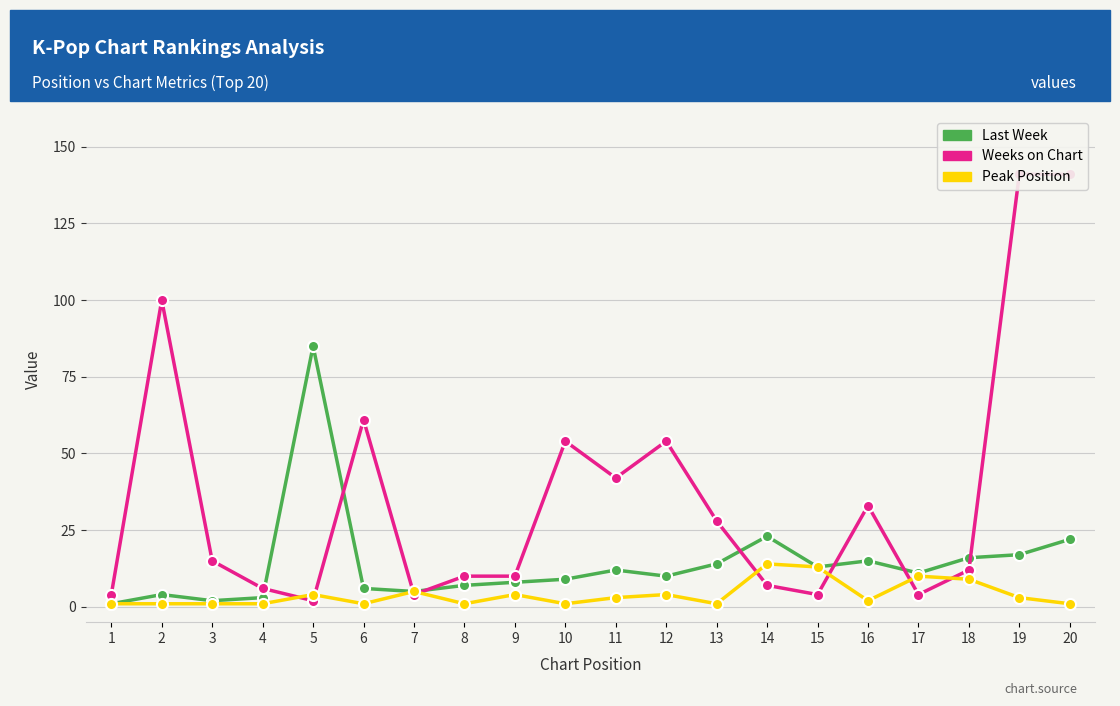

True or false: Peak Position and Last Week cross at least once.

False